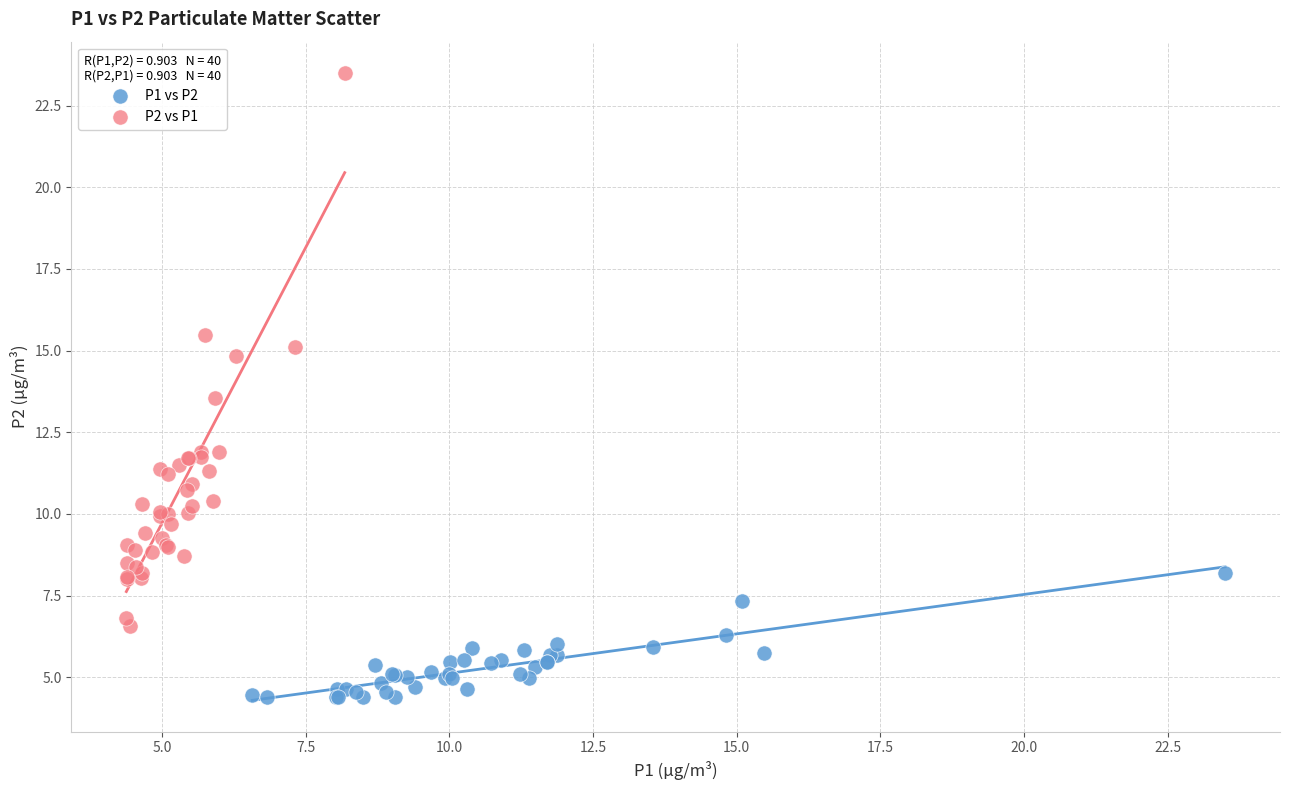

Which series contains the lowest Y value?

P1 vs P2